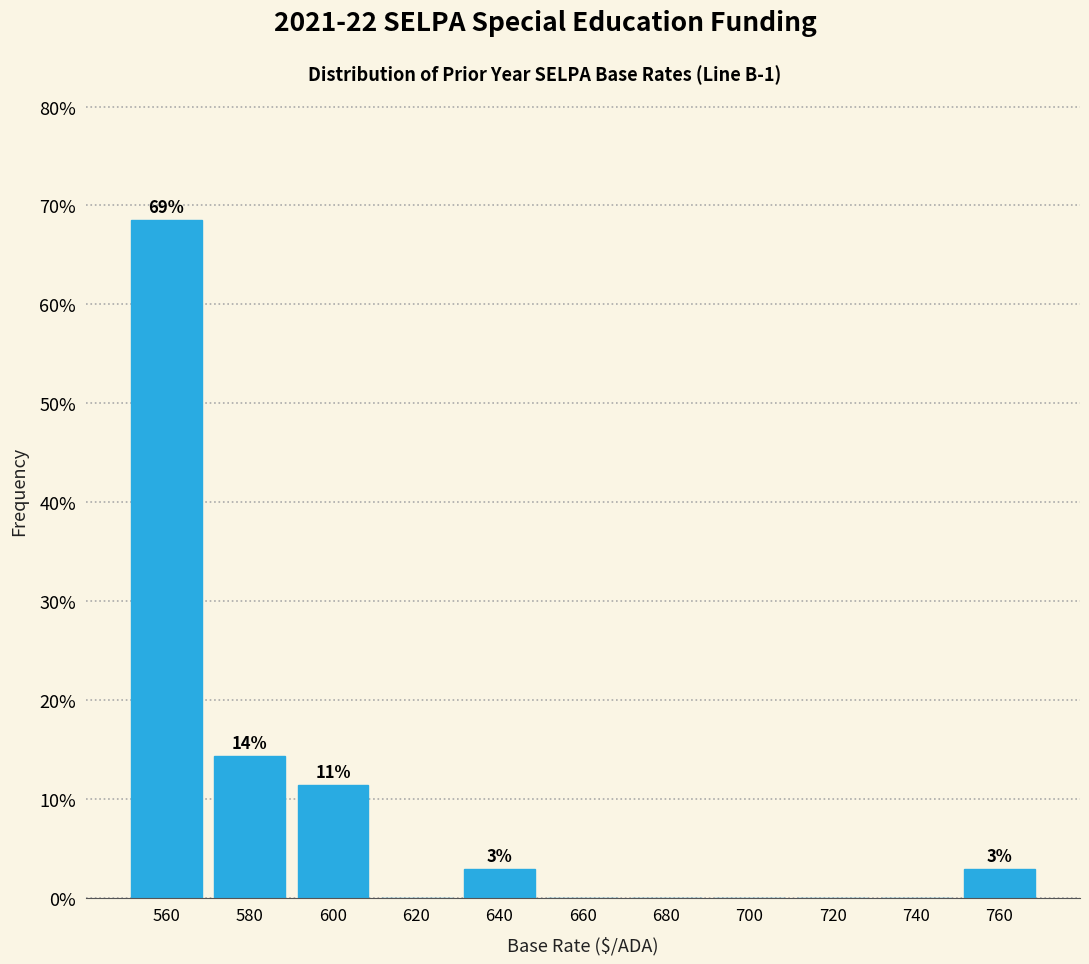

Over which range of the x-axis is the bar tallest?

550 to 570